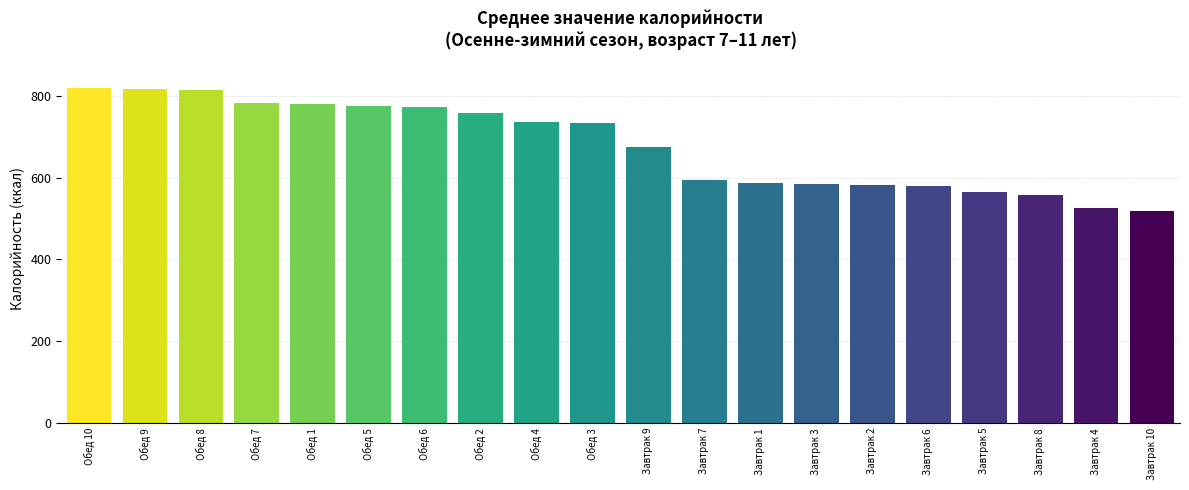

What is the minimum value shown in the chart?

517.9